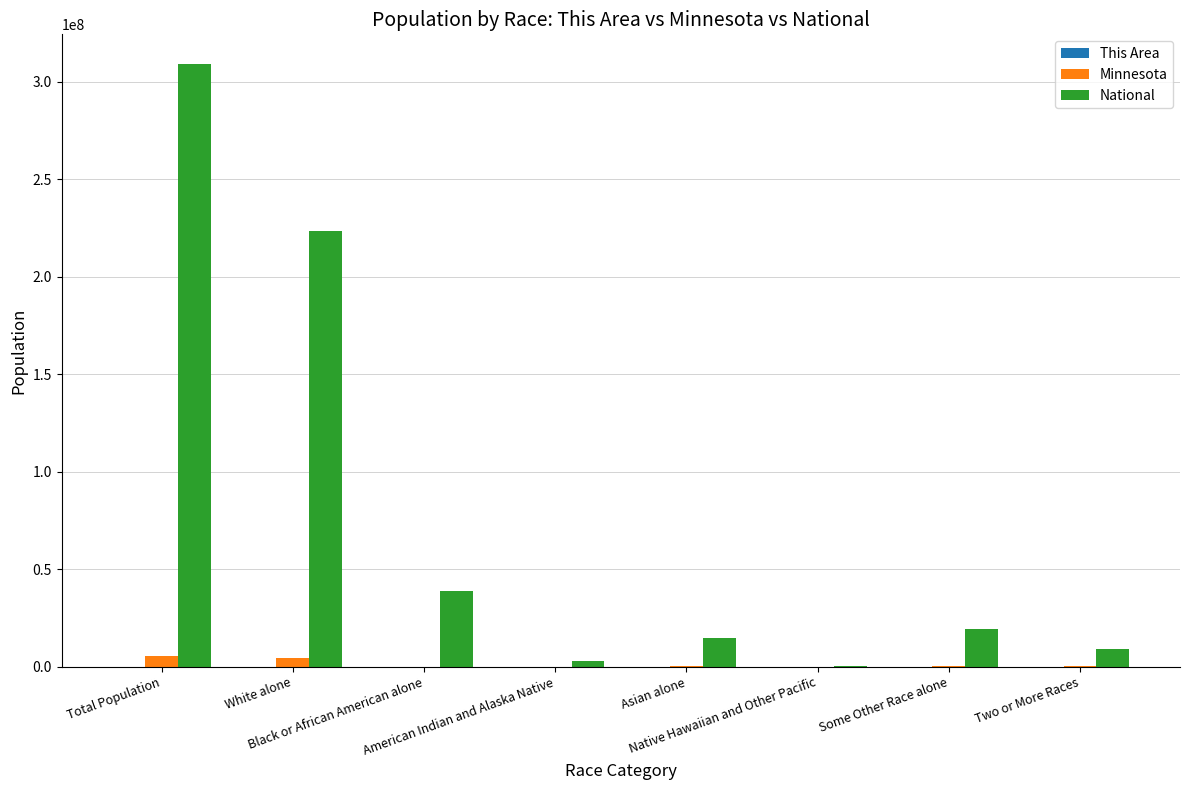

What is the greatest value displayed?

308745538